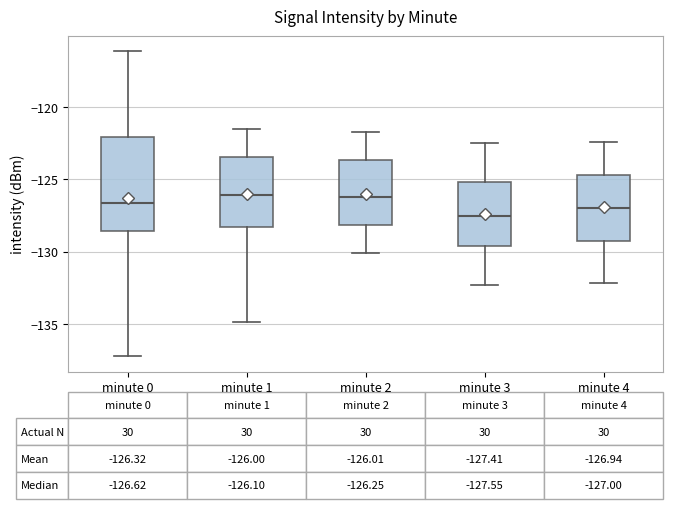

Which box is the tallest, from its lower edge to its upper edge?

minute 0